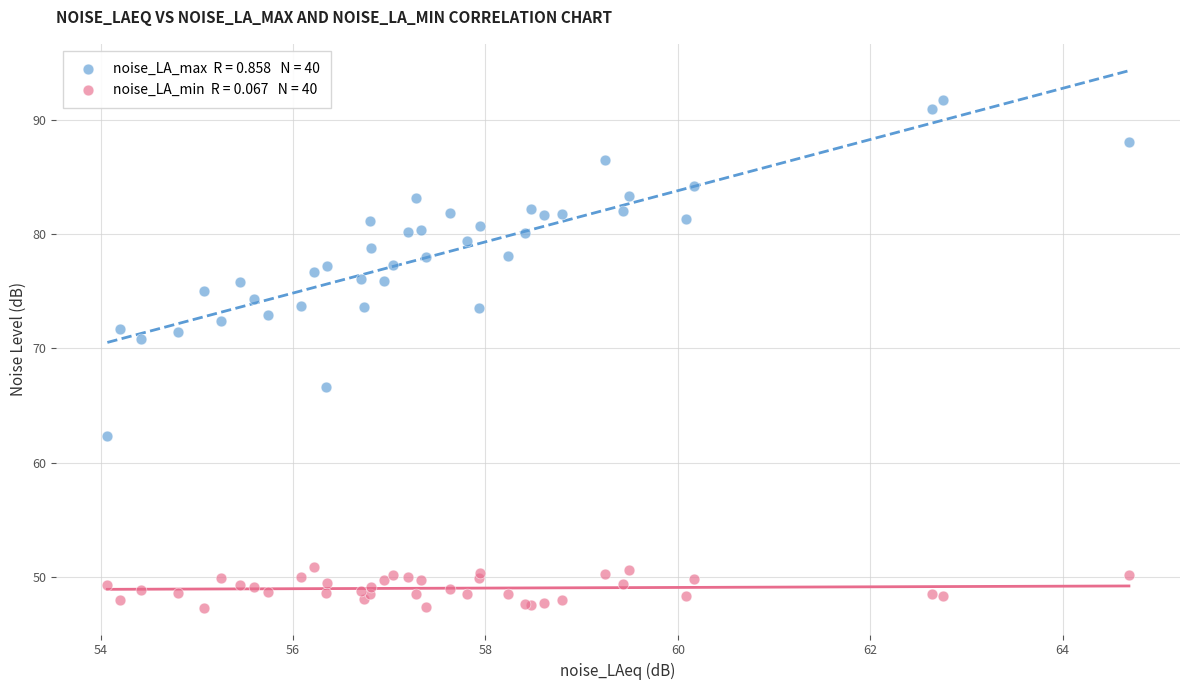

Across all series, what Y value is closest to 69?

70.8